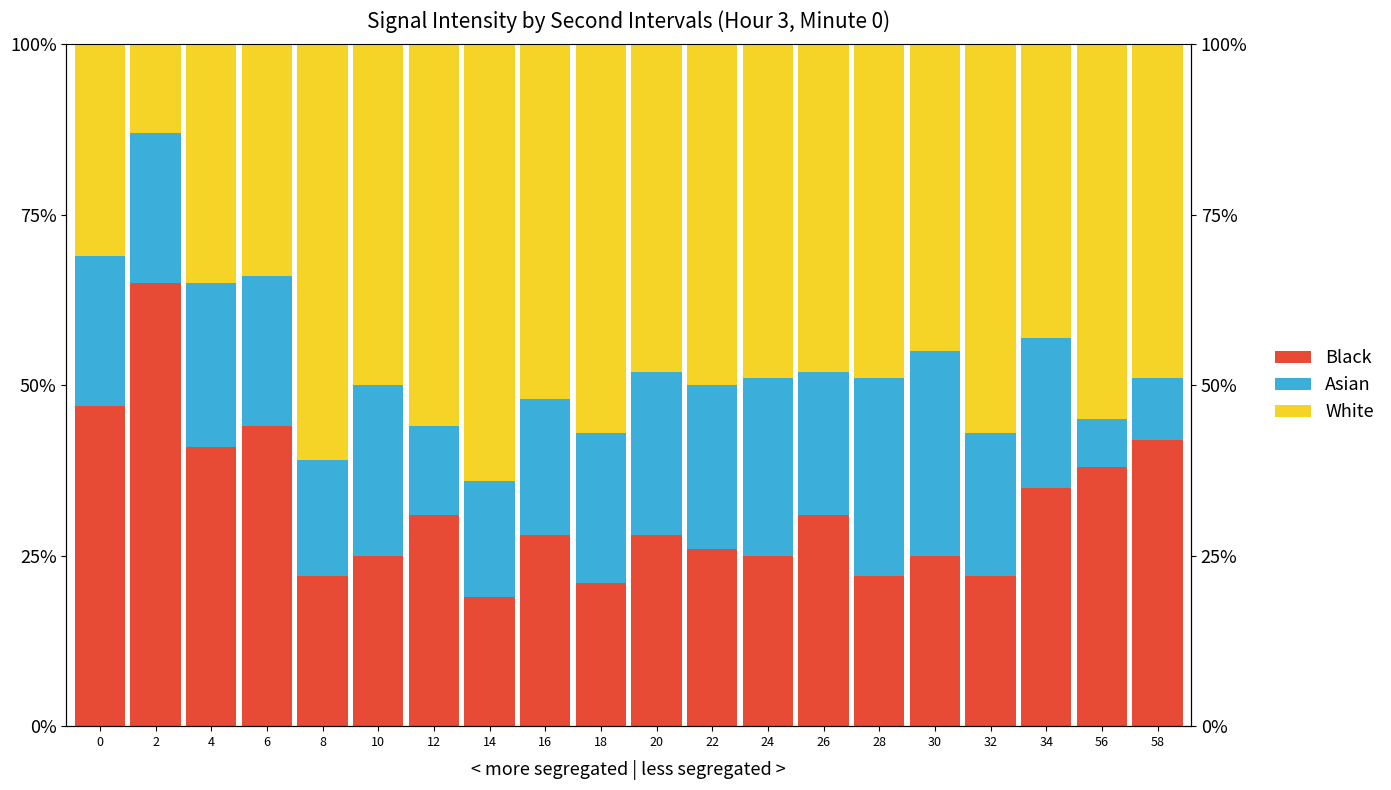

Count the number of categories in the chart.

20